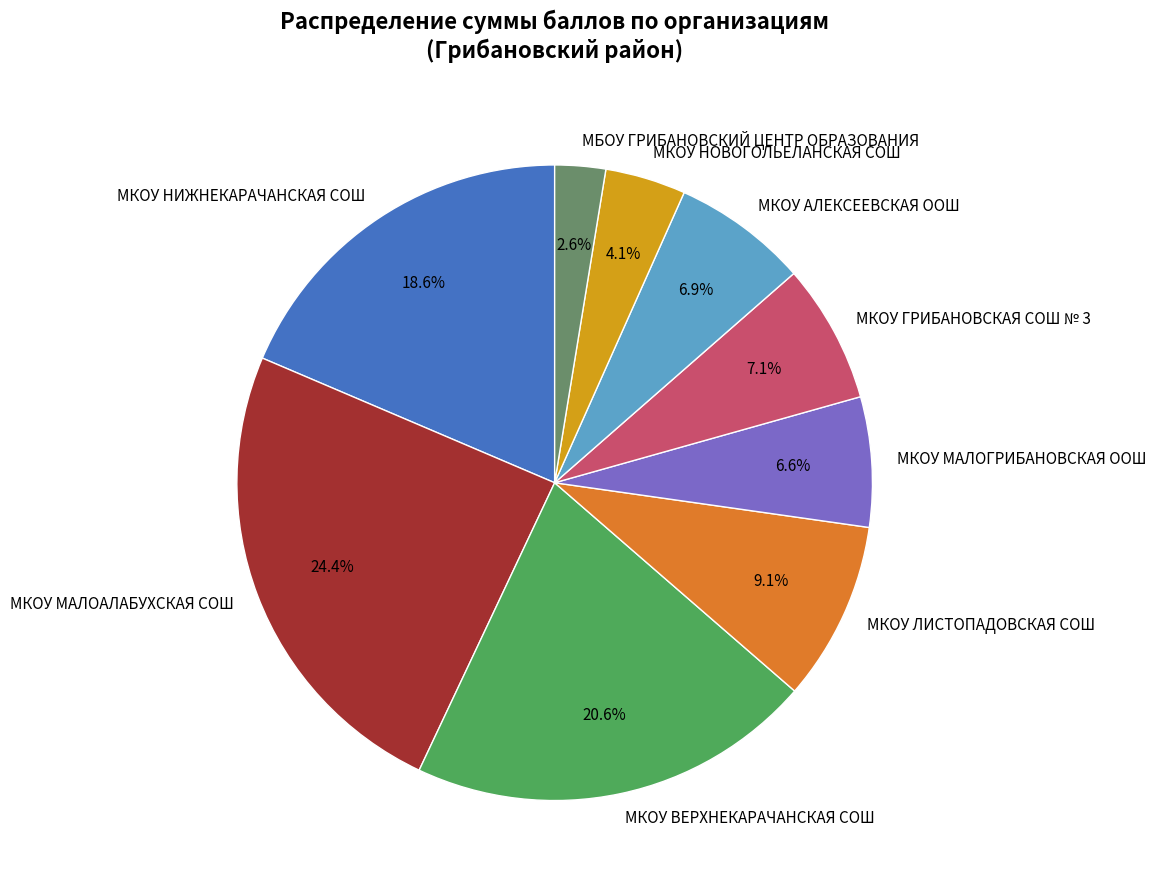

Is there any slice that represents more than half of the pie?

No